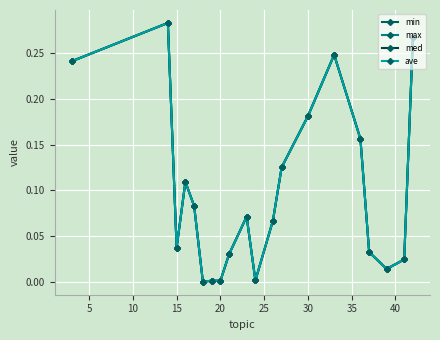

What is the sum of all max values?

2.0